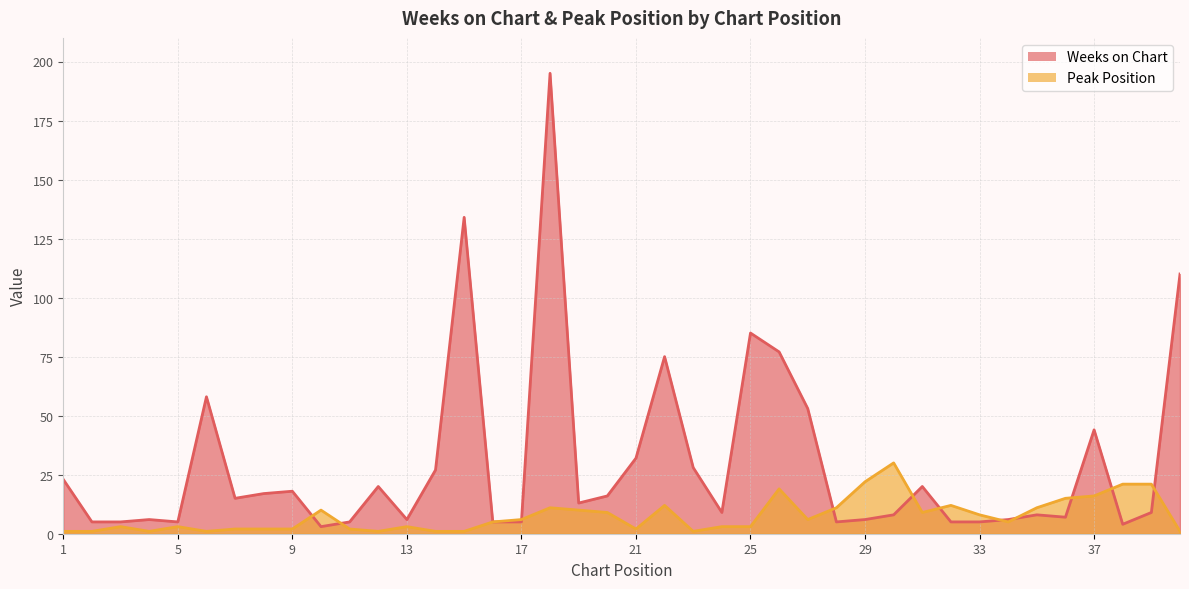

Which series changed the most between 12 and 31?

Peak Position